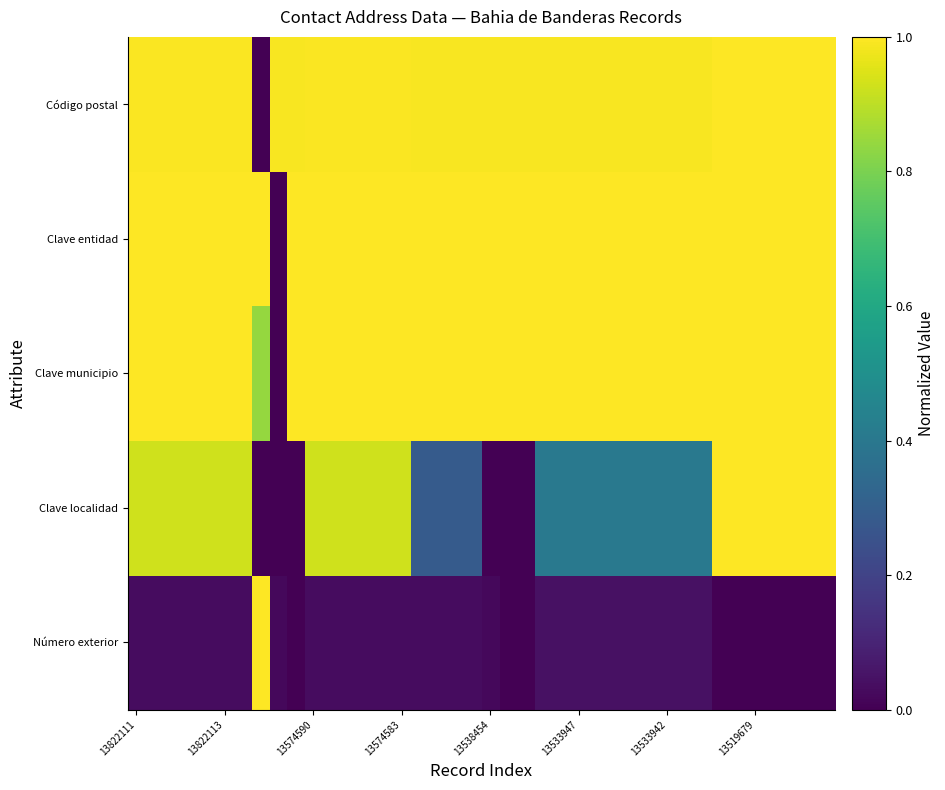

Rank the series by their maximum value, from highest to lowest.

Número exterior, Clave localidad, Clave municipio, Clave entidad, Código postal